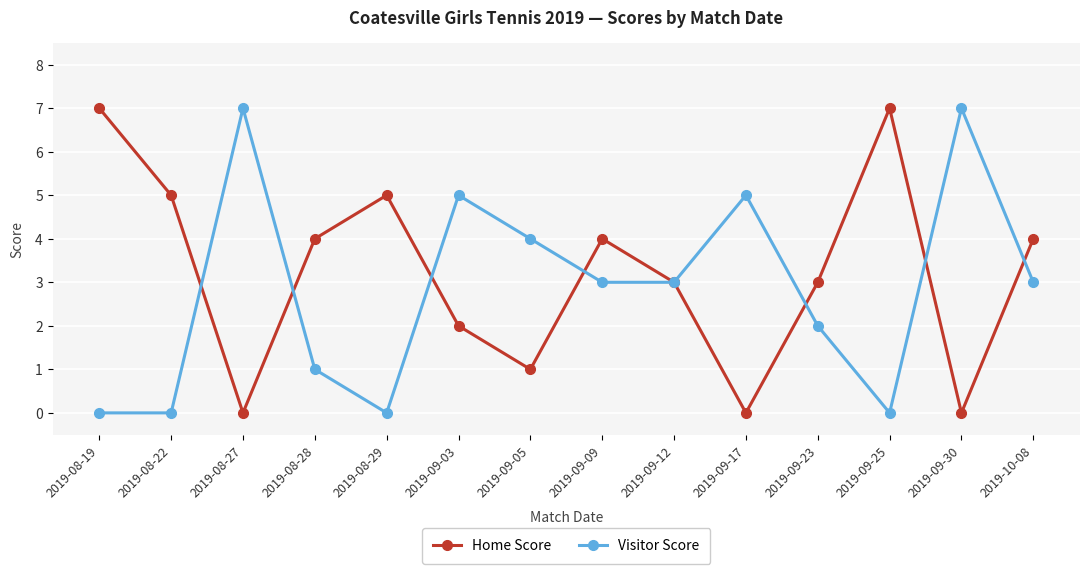

How many series are shown in this chart?

2